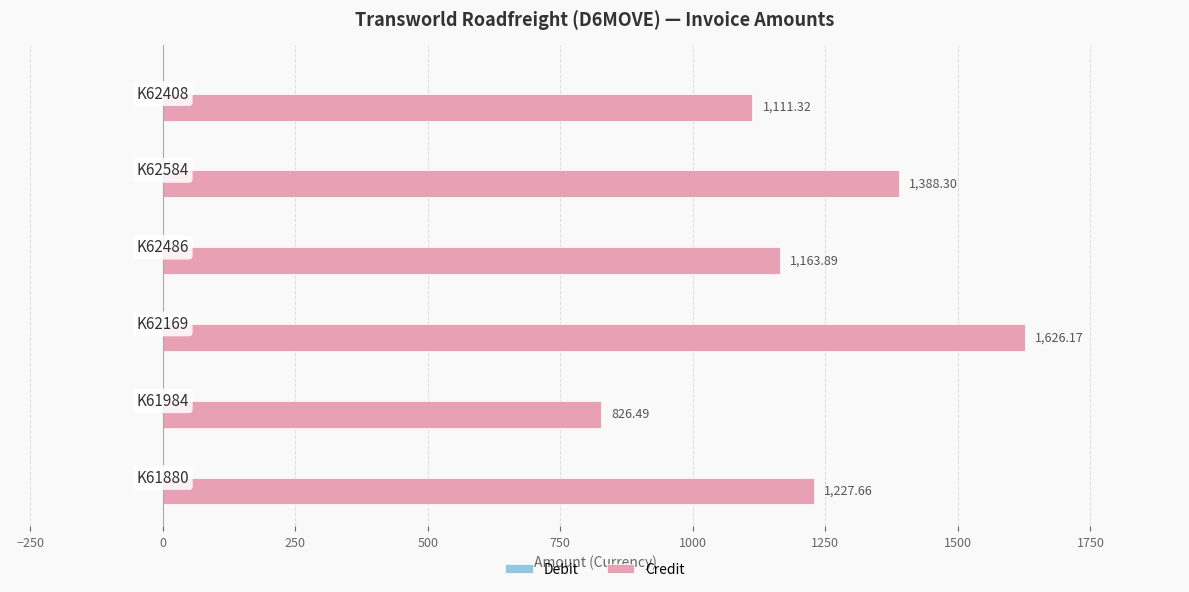

What is the difference between the maximum and minimum values?

799.7